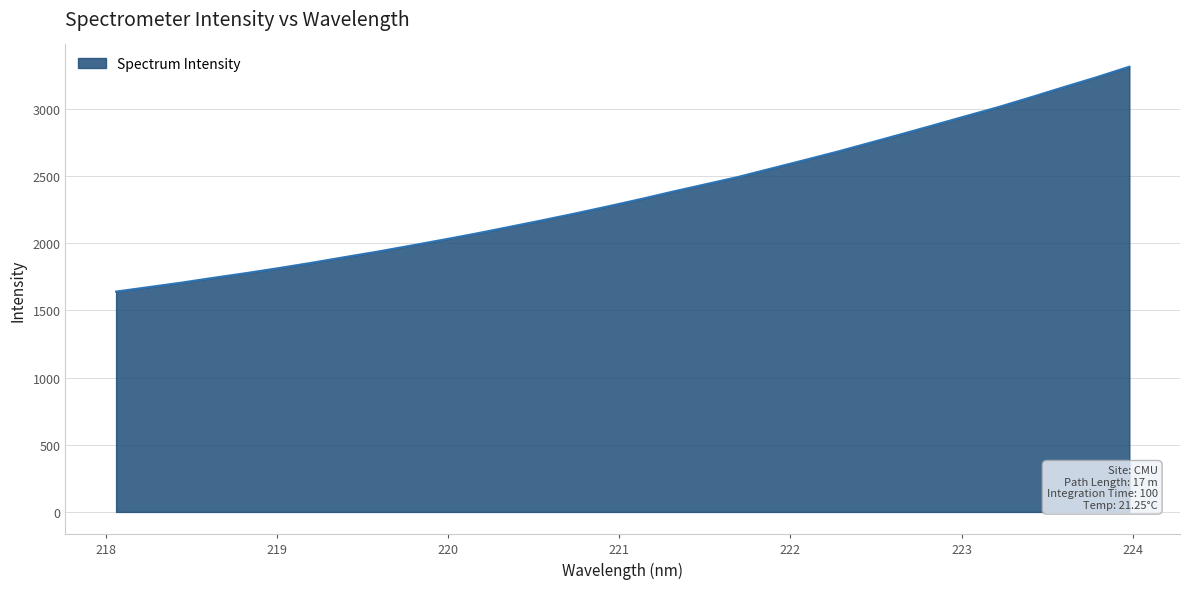

What is the minimum value shown in the chart?

1640.0